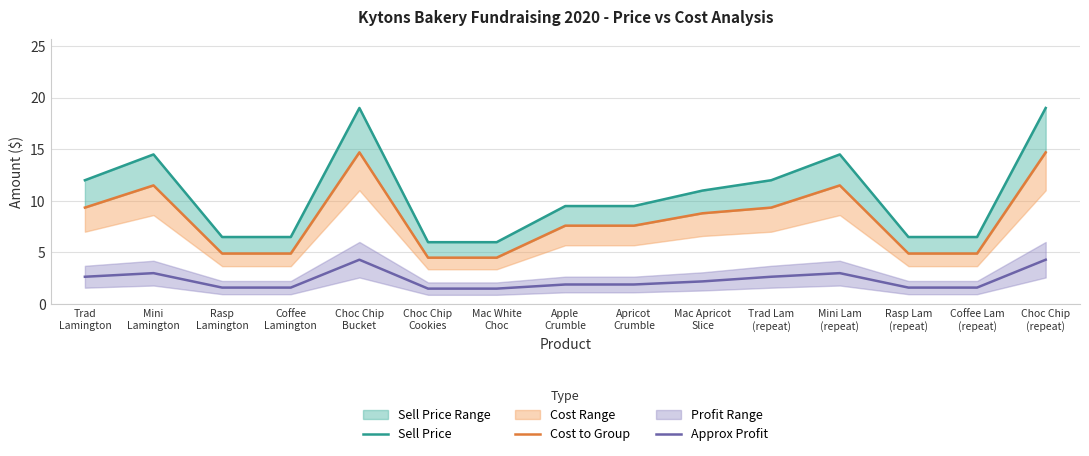

Which has a higher value, Choc Chip
Cookies or Choc Chip
Bucket?

Choc Chip
Bucket